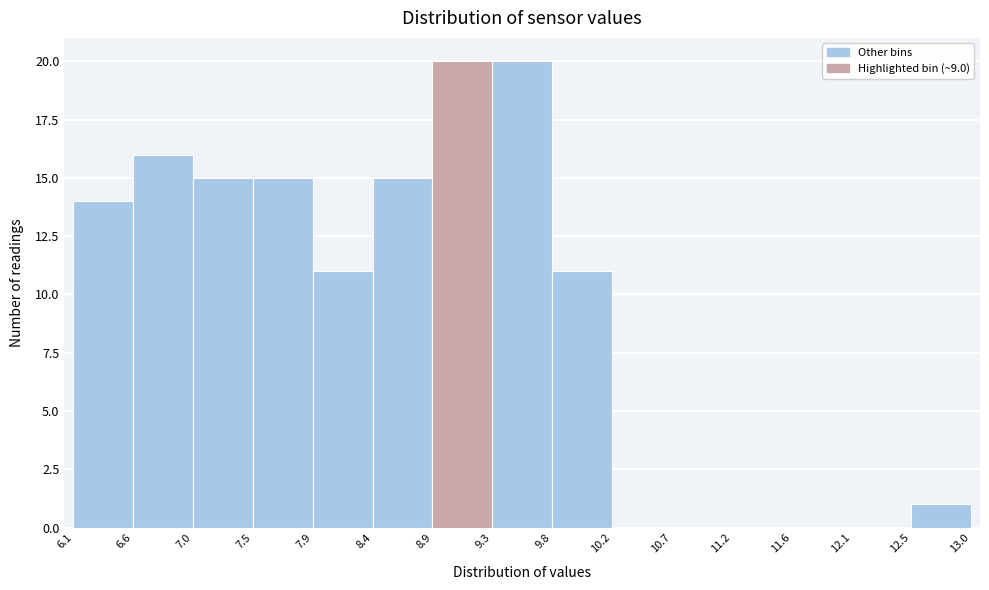

Reading left to right, transcribe this chart: for each bar, give the range it covers on the x-axis and its height. The values are not printed on the chart, so give them approximately, as read against the axis.

6.1 to 6.6: 14
6.6 to 7.0: 16
7.0 to 7.5: 15
7.5 to 7.9: 15
7.9 to 8.4: 11
8.4 to 8.9: 15
8.9 to 9.3: 20
9.3 to 9.8: 20
9.8 to 10.2: 11
10.2 to 10.7: 0
10.7 to 11.2: 0
11.2 to 11.6: 0
11.6 to 12.1: 0
12.1 to 12.5: 0
12.5 to 13.0: 1